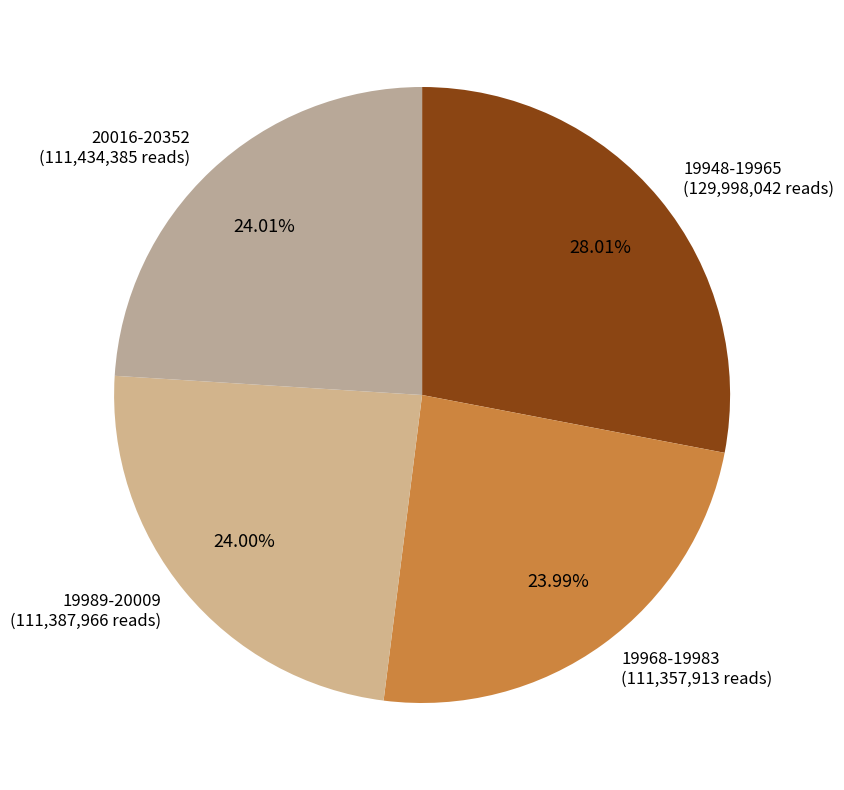

What is the largest slice in the pie chart?

19948-19965 (129,998,042 reads)